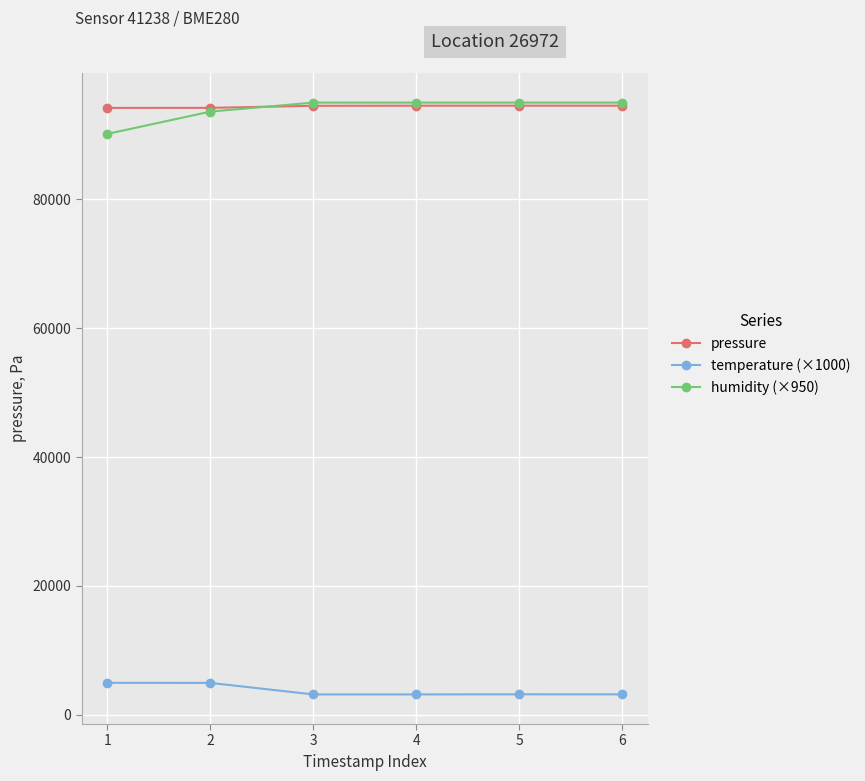

What is the sum of the humidity (×950) values at 1 and 4?

185145.5